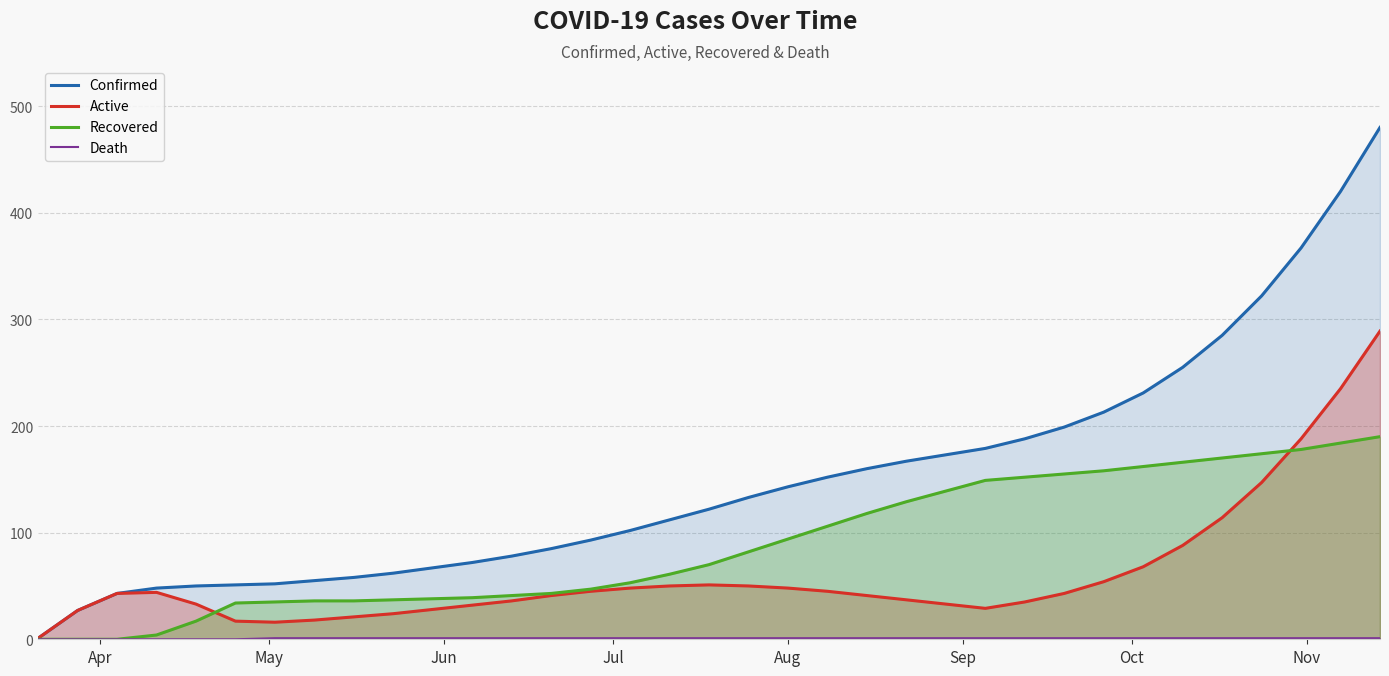

True or false: Death and Confirmed cross at least once.

False